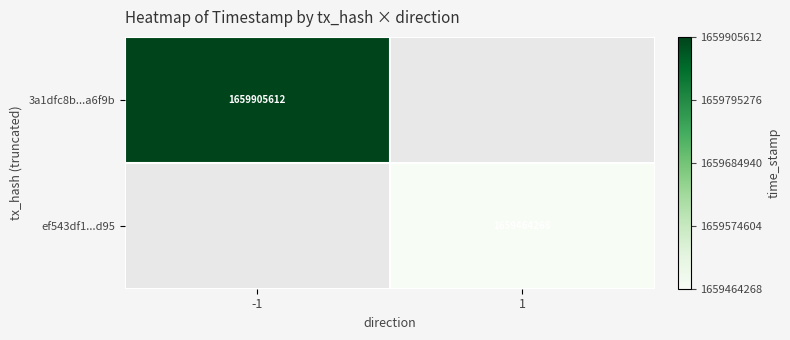

Which has a higher value, 1 or -1?

-1